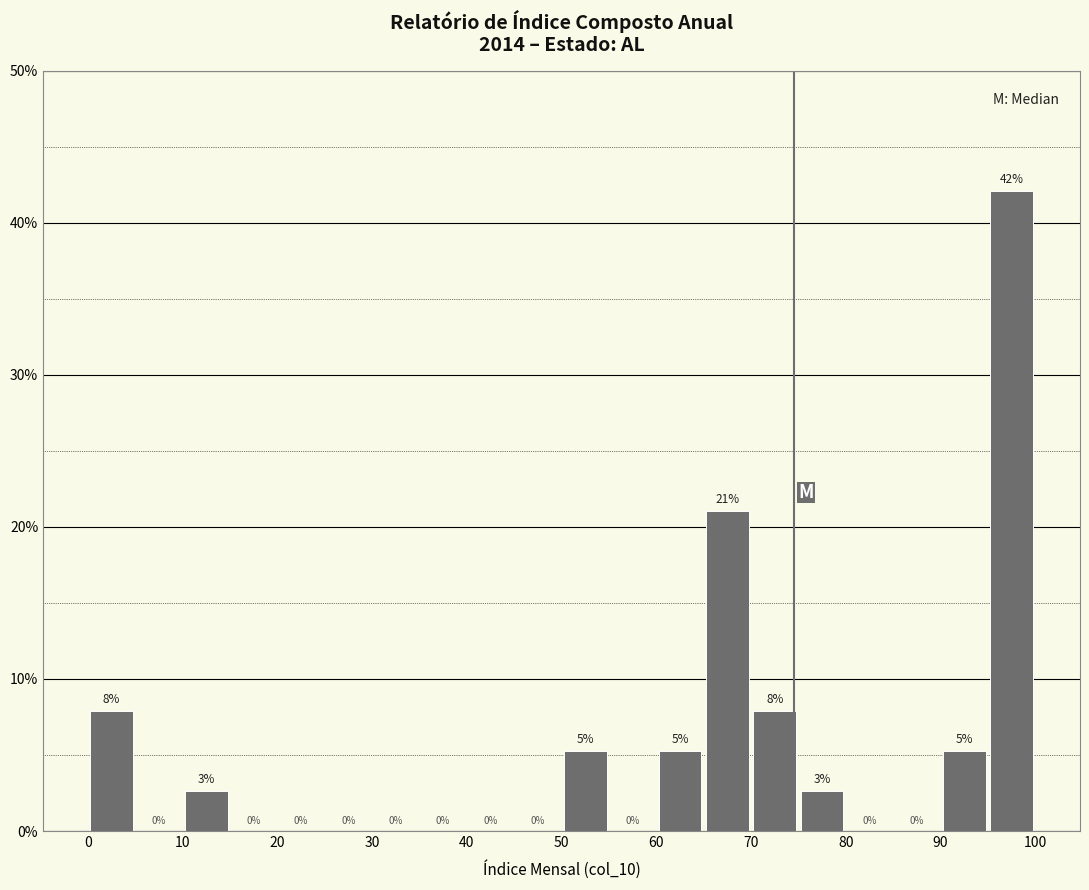

Over which range of the x-axis is the bar tallest?

95 to 100